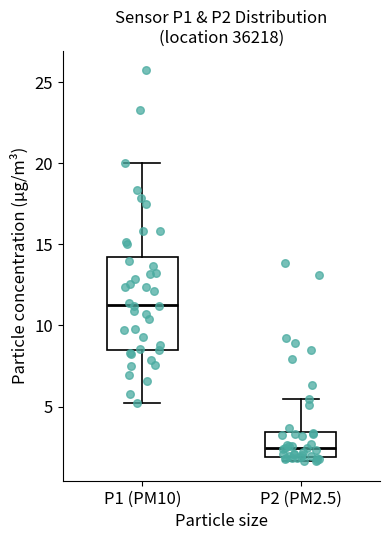

Which box's median line is the lowest?

P2 (PM2.5)